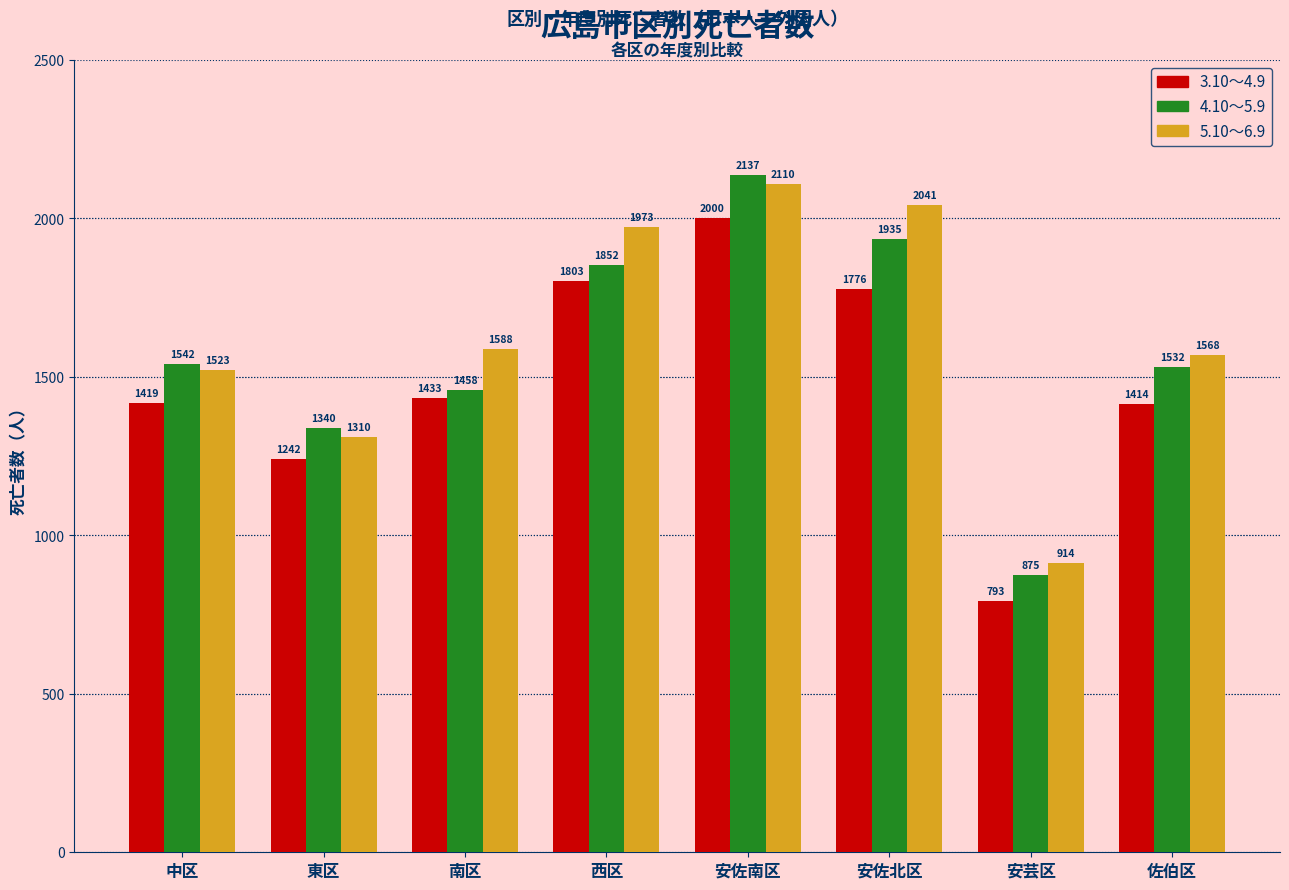

Which series has the largest range (max minus min)?

4.10～5.9